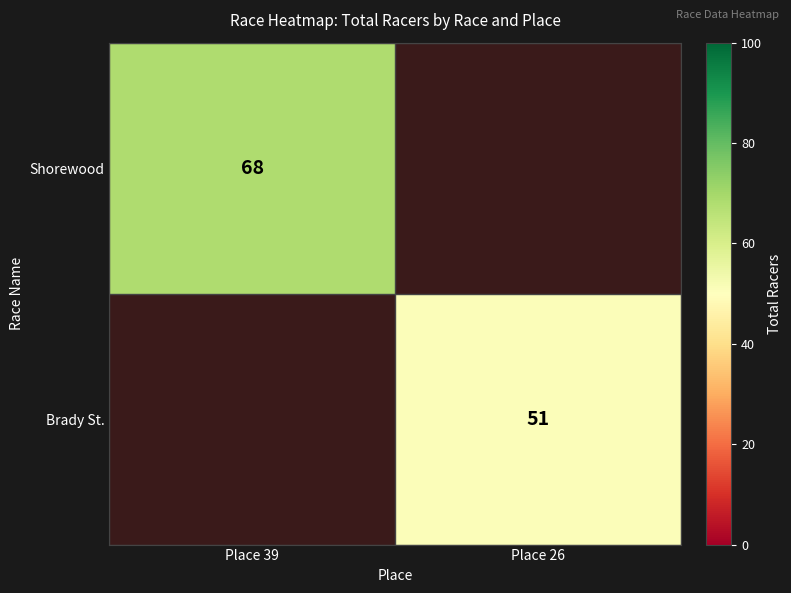

Is it true that Brady St. equals 51 at Place 26?

True